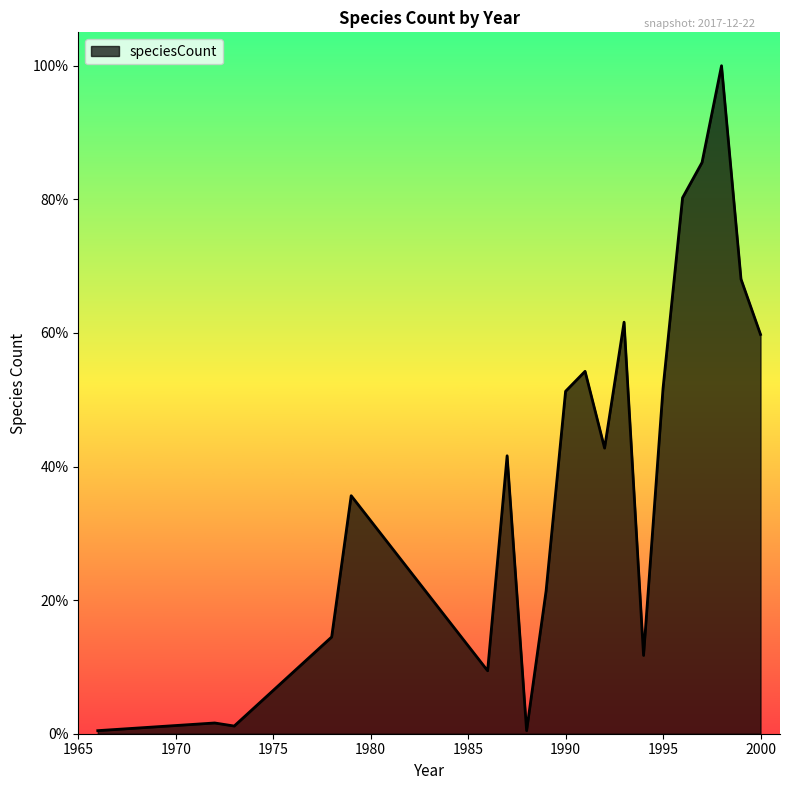

Reading left to right, what are all the values shown in this chart?

1966=0.0	1972=0.0	1973=0.0	1978=0.1	1979=0.4	1986=0.1	1987=0.4	1988=0.0	1989=0.2	1990=0.5	1991=0.5	1992=0.4	1993=0.6	1994=0.1	1995=0.5	1996=0.8	1997=0.9	1998=1.0	1999=0.7	2000=0.6